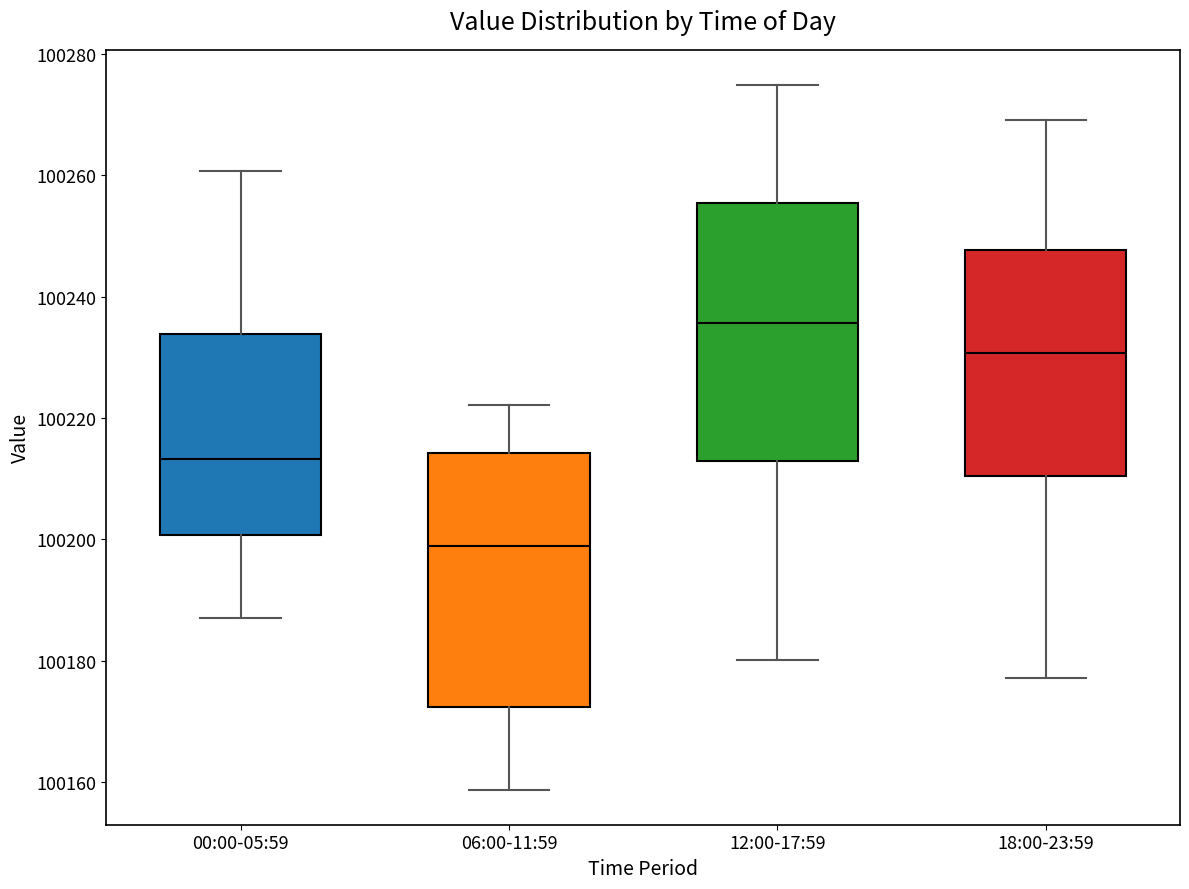

Reading left to right, transcribe this box plot: for each box, give where its median line is, the range the box spans, and where its two whiskers end, as read against the y-axis. The values are not printed on the chart, so give them approximately, as read against the axis.

00:00-05:59: median 100214, box 100200 to 100234, whiskers 100188 to 100260
06:00-11:59: median 100198, box 100172 to 100214, whiskers 100158 to 100222
12:00-17:59: median 100236, box 100212 to 100256, whiskers 100180 to 100274
18:00-23:59: median 100230, box 100210 to 100248, whiskers 100178 to 100270